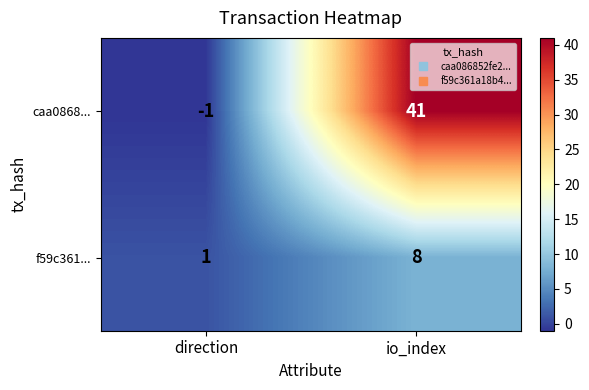

Reading left to right, list all the values displayed in this chart.

caa0868...: -1	41
f59c361...: 1	8